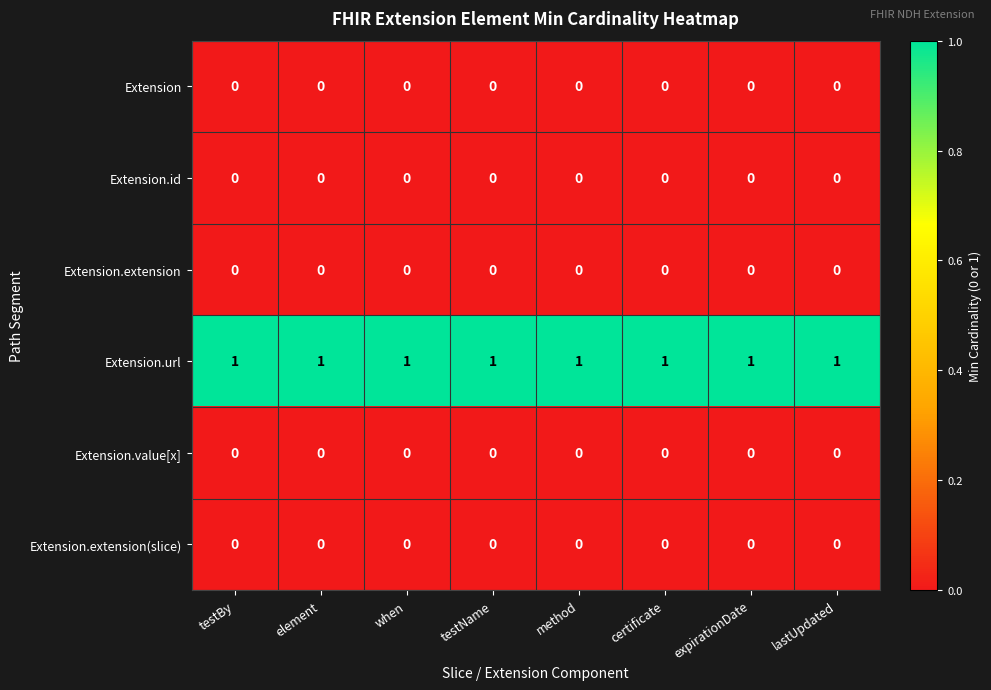

At how many categories does at least one series exceed 0?

8